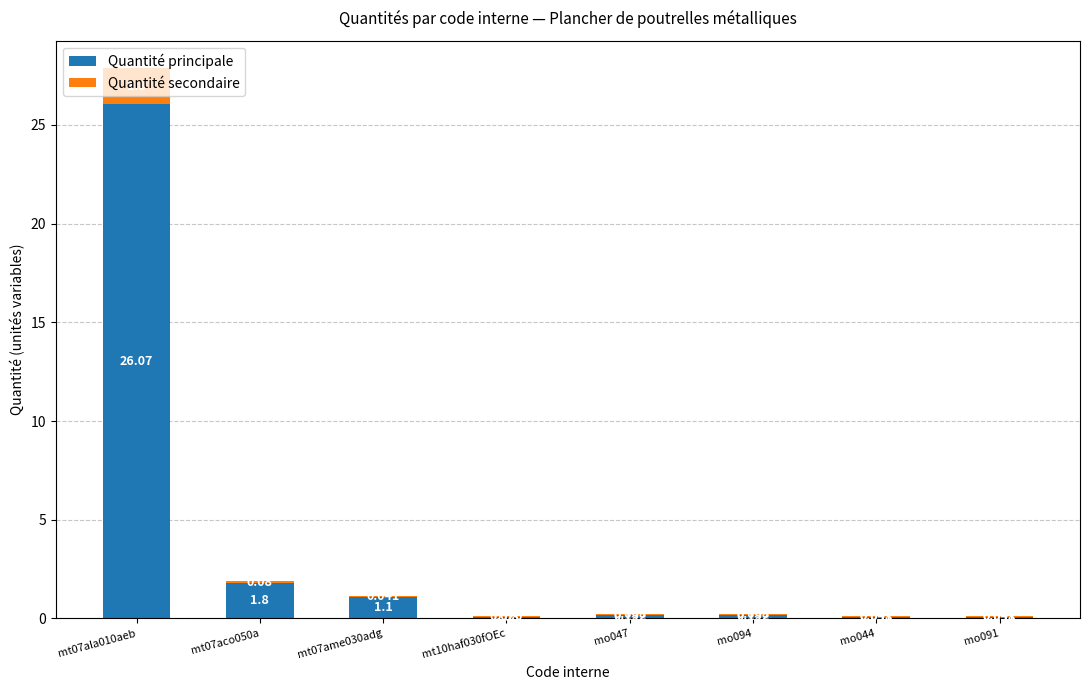

Does the chart contain stacked bars?

Yes